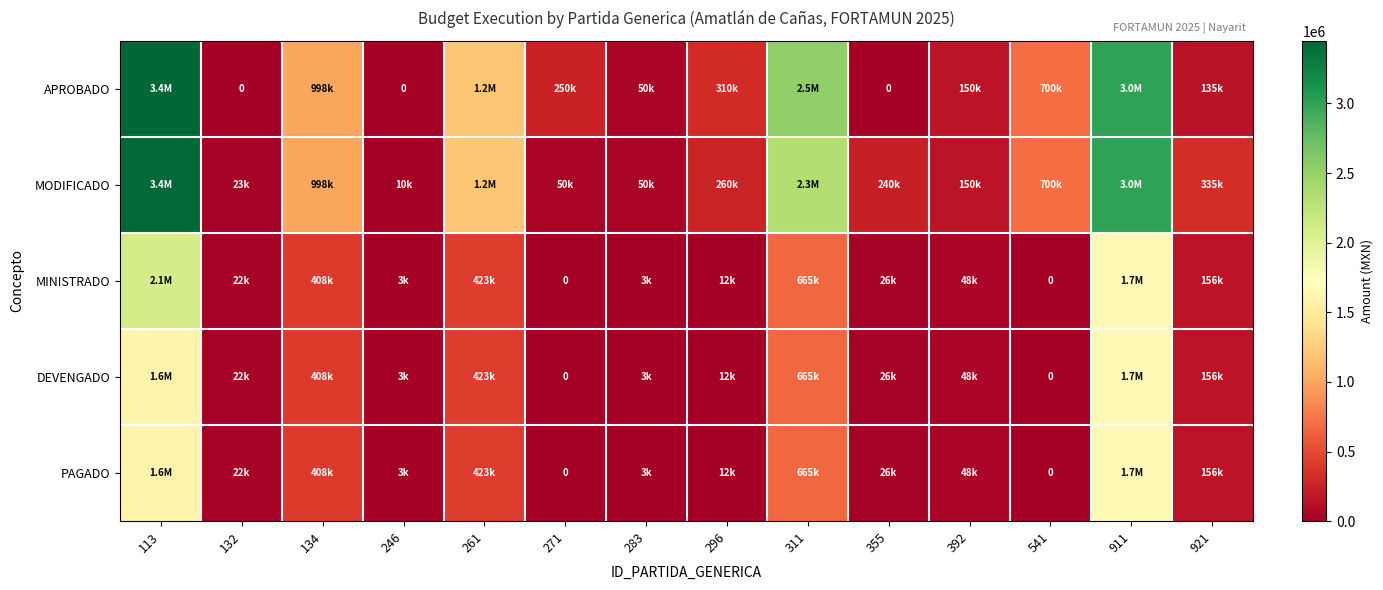

Which series changed the most between 261 and 355?

APROBADO